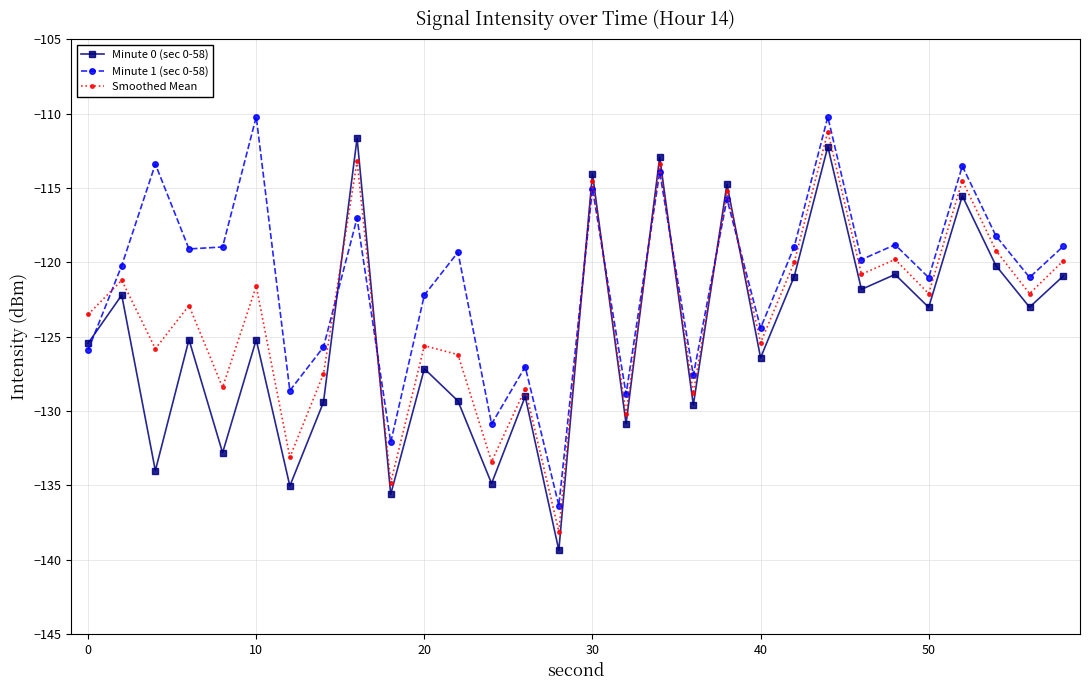

List the series in order of their overall mean, lowest first.

Minute 0 (sec 0-58), Smoothed Mean, Minute 1 (sec 0-58)